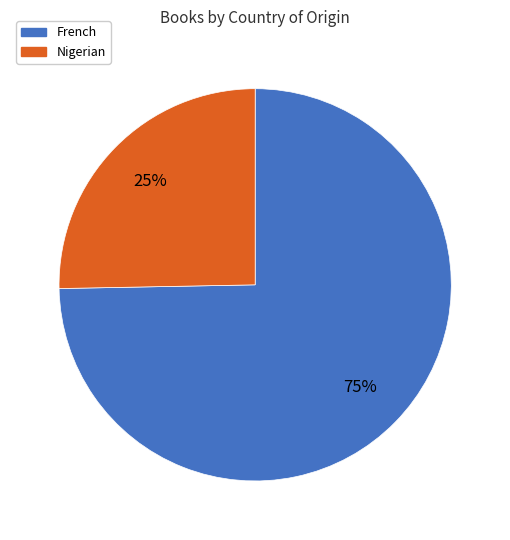

Which category has the smallest portion of the pie?

Nigerian